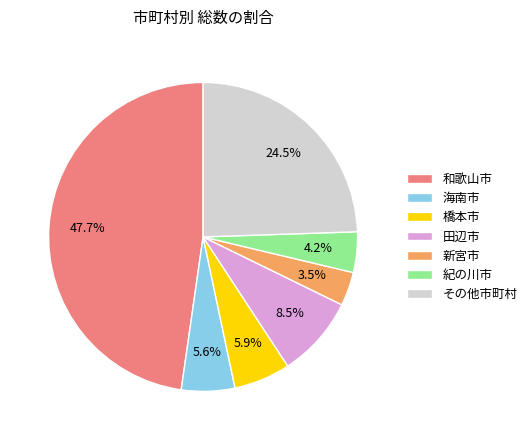

What portion of the pie excludes 紀の川市?

95.8%